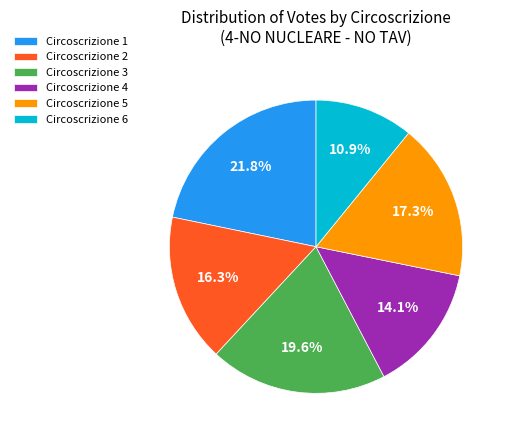

How many segments does this pie chart have?

6